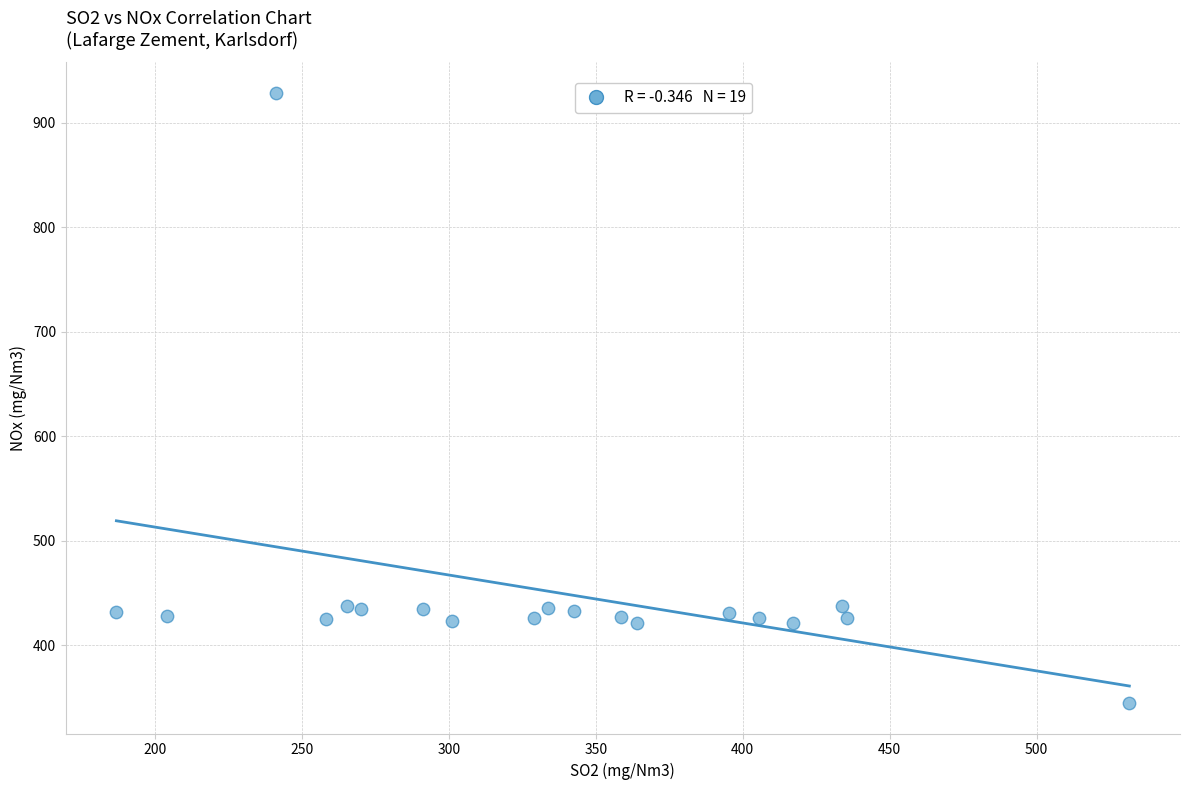

What is the range of Y values (max minus min)?

583.9